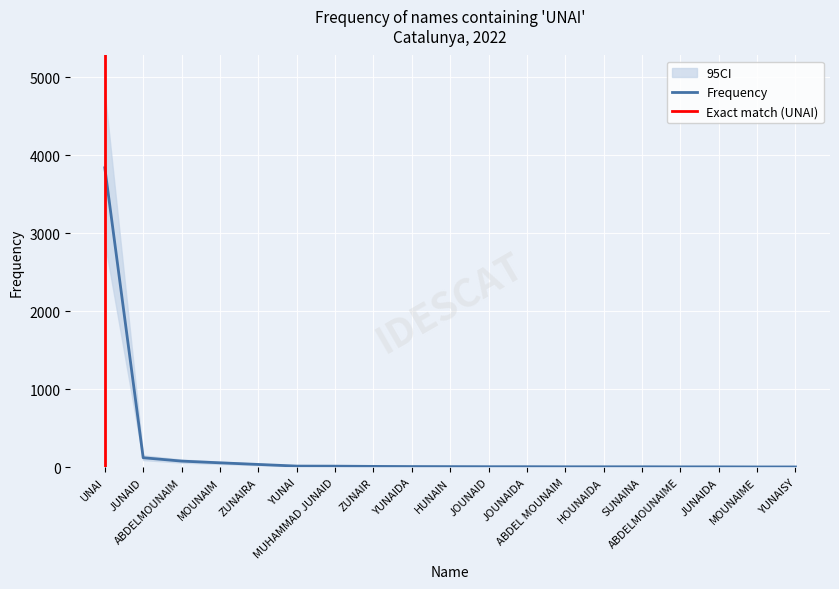

How many values are below 8?

9